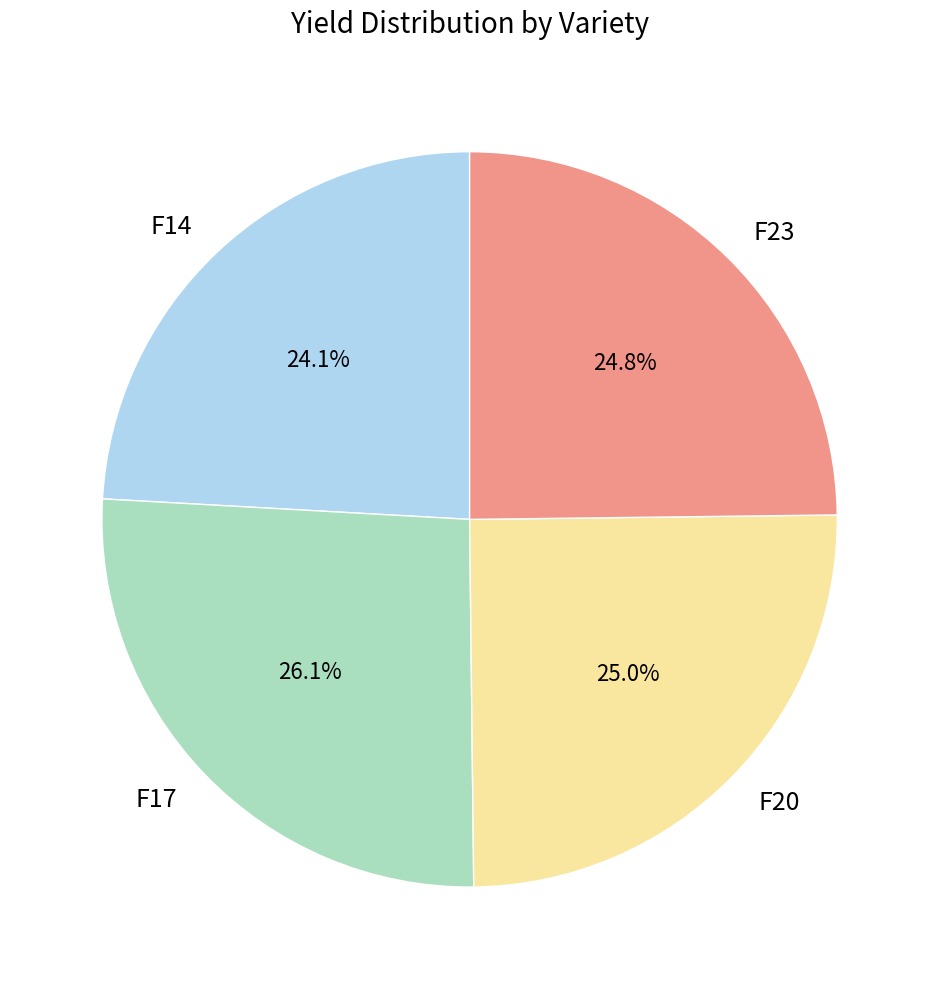

The F14 slice represents 24% of the pie. True or false?

True